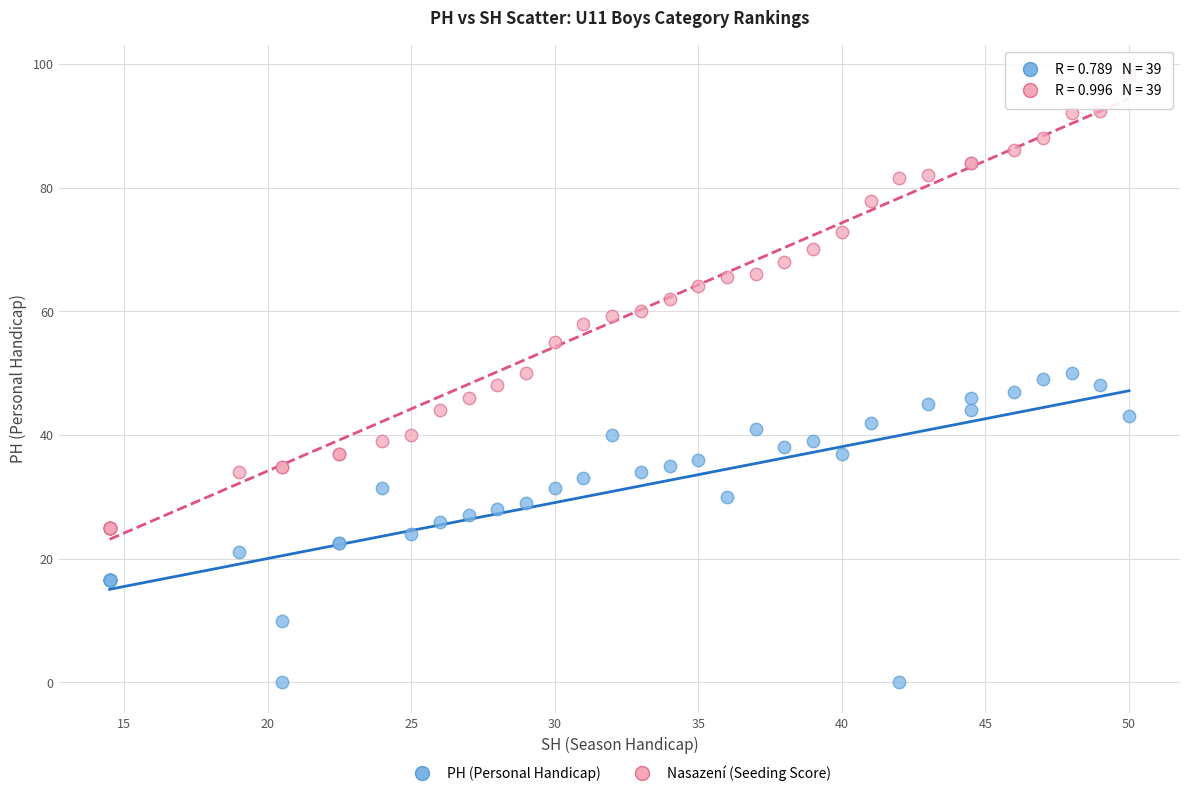

Which series has the widest spread of Y values?

Nasazení (Seeding Score)